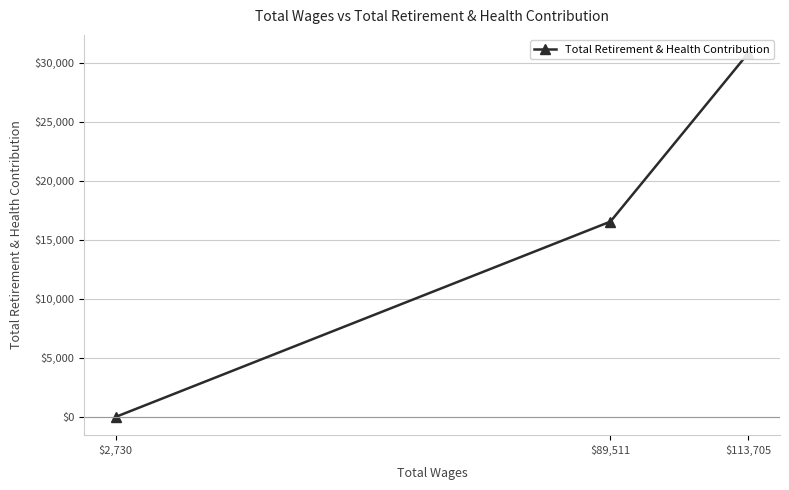

The value at $2,730 is -11160. True or false?

False